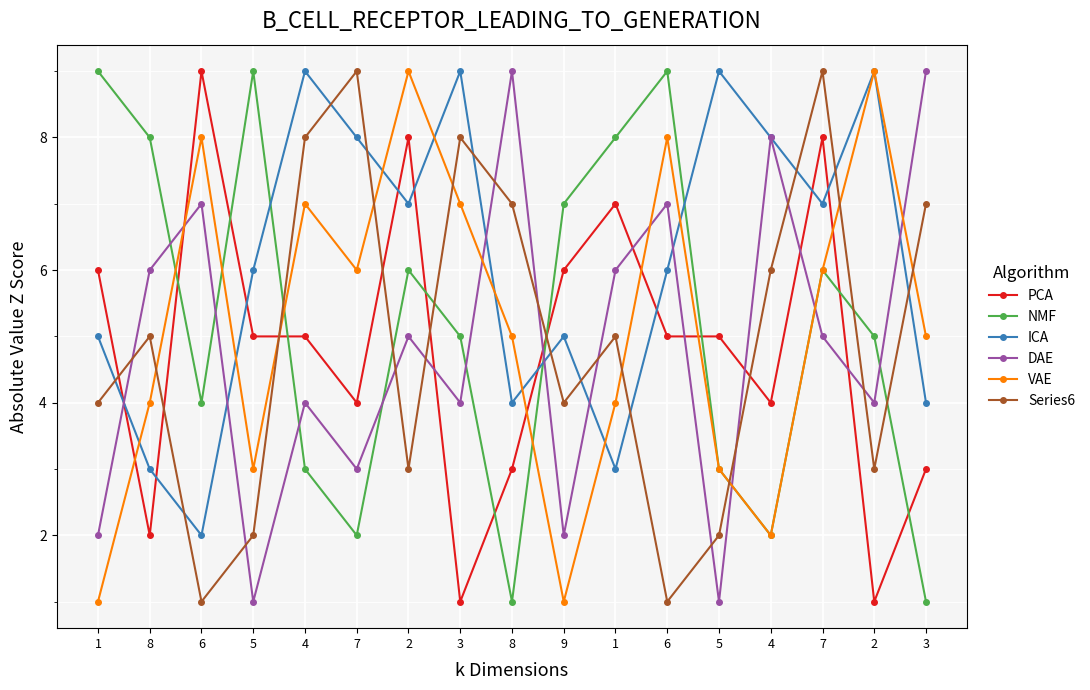

Count the number of data series in this chart.

6